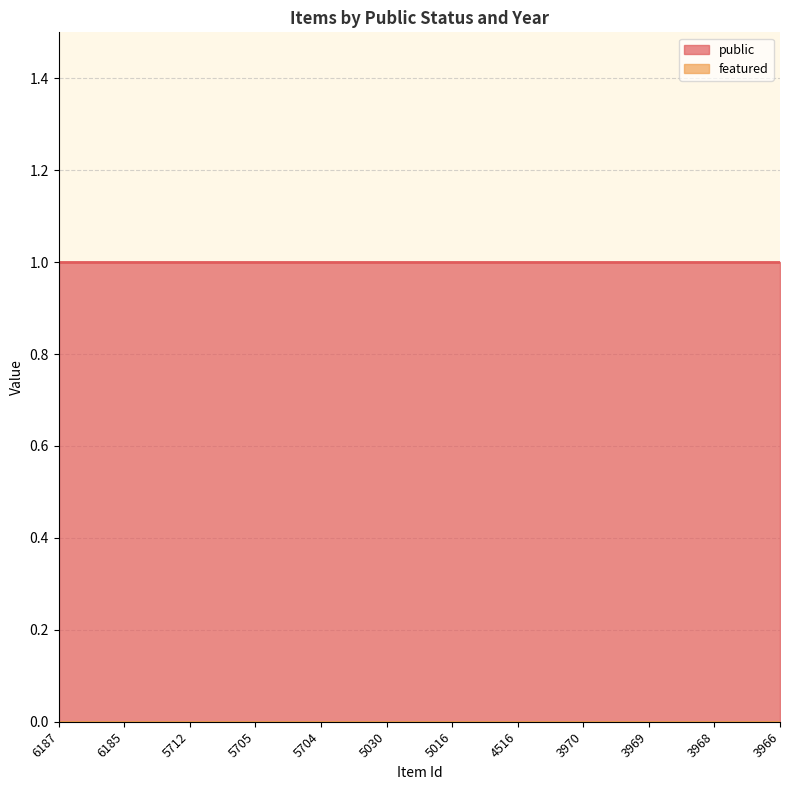

Is the value of public at 3969 greater than the value of featured at 5030?

Yes